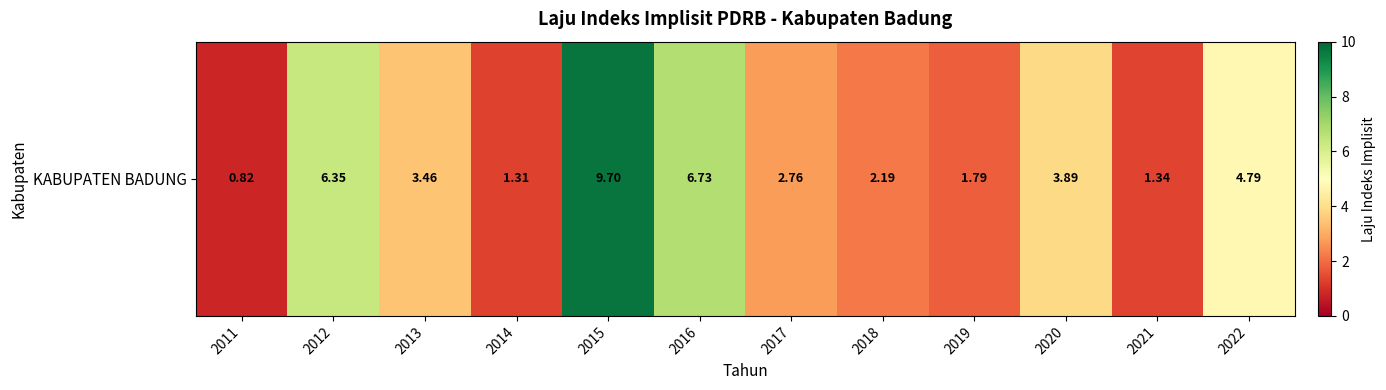

Reading right to left, extract all data points from this chart.

4.8	1.3	3.9	1.8	2.2	2.8	6.7	9.7	1.3	3.5	6.3	0.8